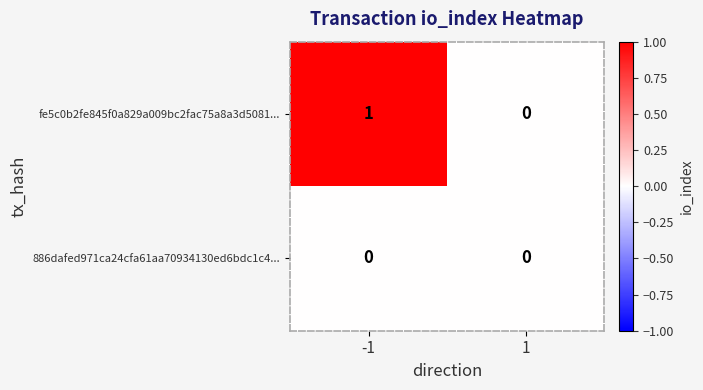

What is the greatest value displayed?

1